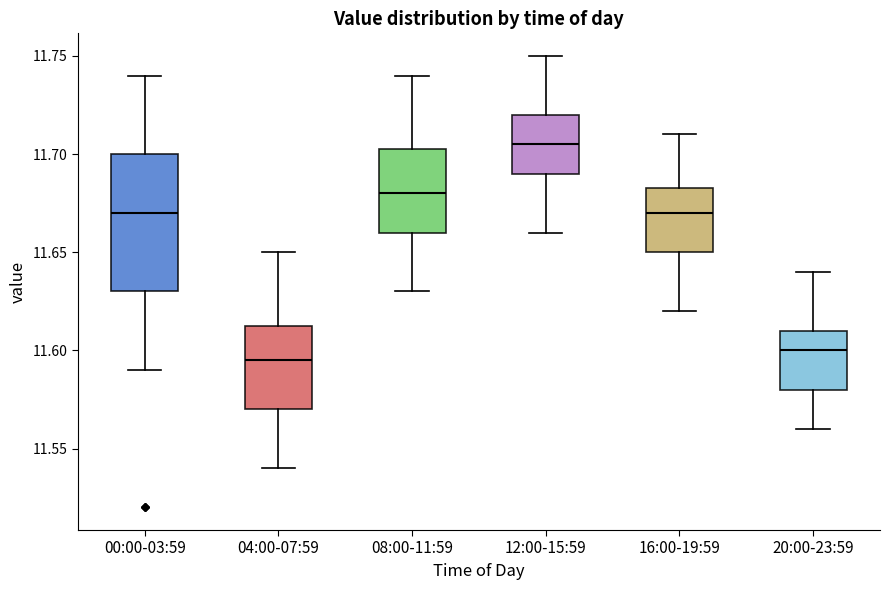

Where is the upper edge of the box for 20:00-23:59 on the y-axis? The values are not printed on the chart, so give them approximately, as read against the axis.

11.610